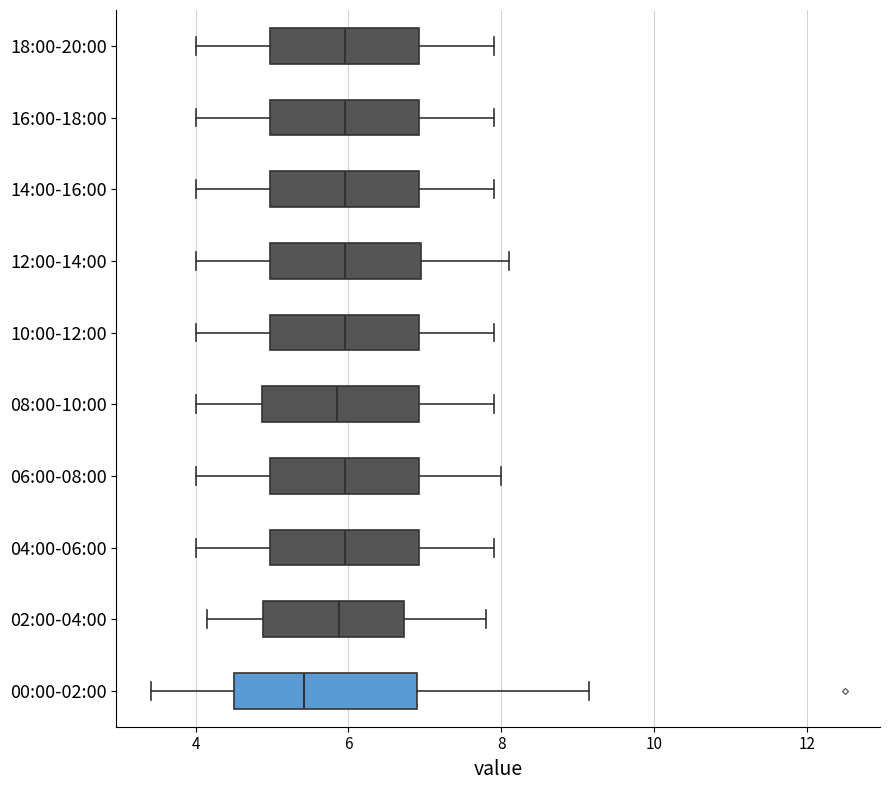

Where is the right edge of the box for 18:00-20:00 on the x-axis? The values are not printed on the chart, so give them approximately, as read against the axis.

7.0